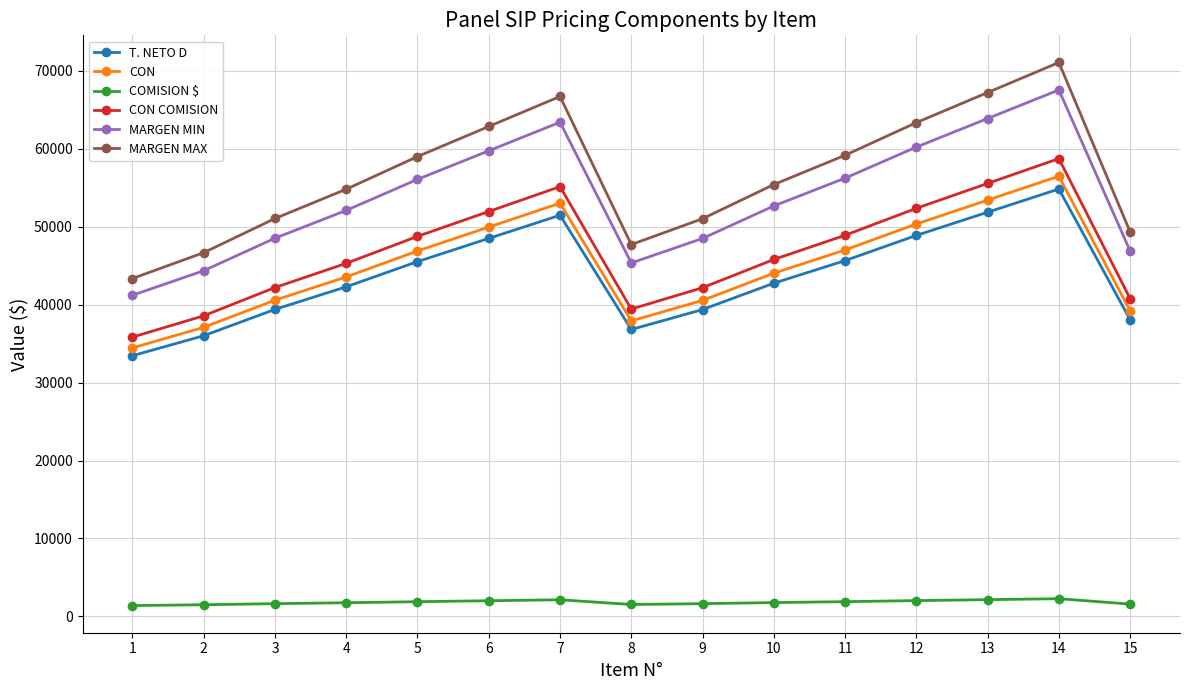

Which label corresponds to the largest value in the chart?

14